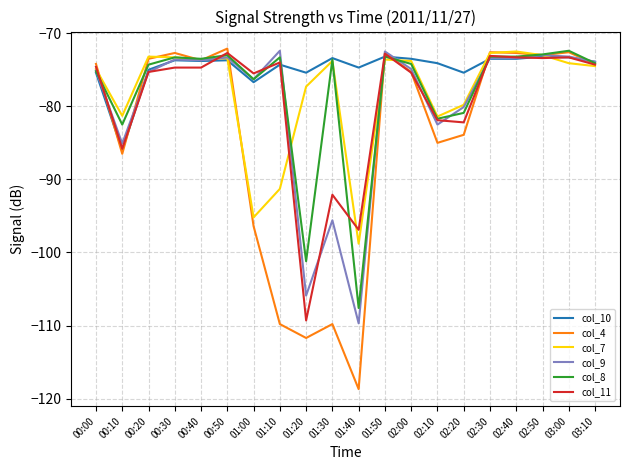

Does the chart have visible grid lines?

Yes